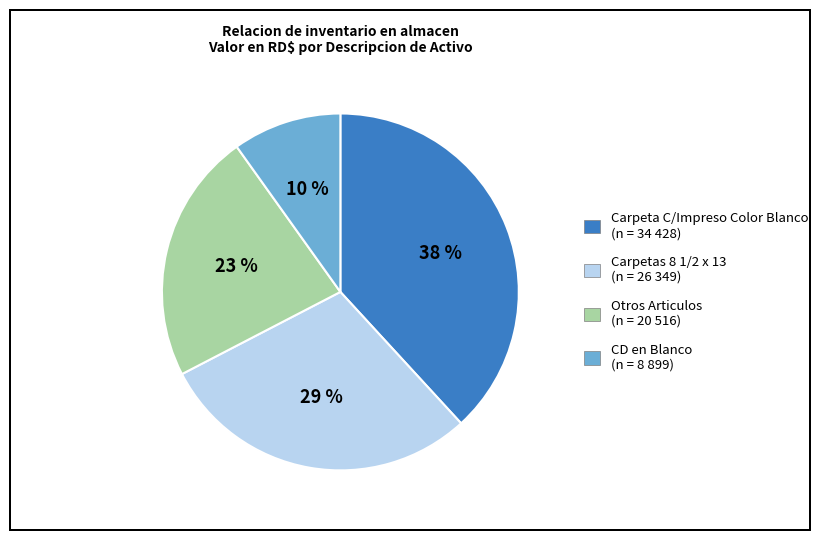

To the nearest percent, what is the average slice percentage?

25%